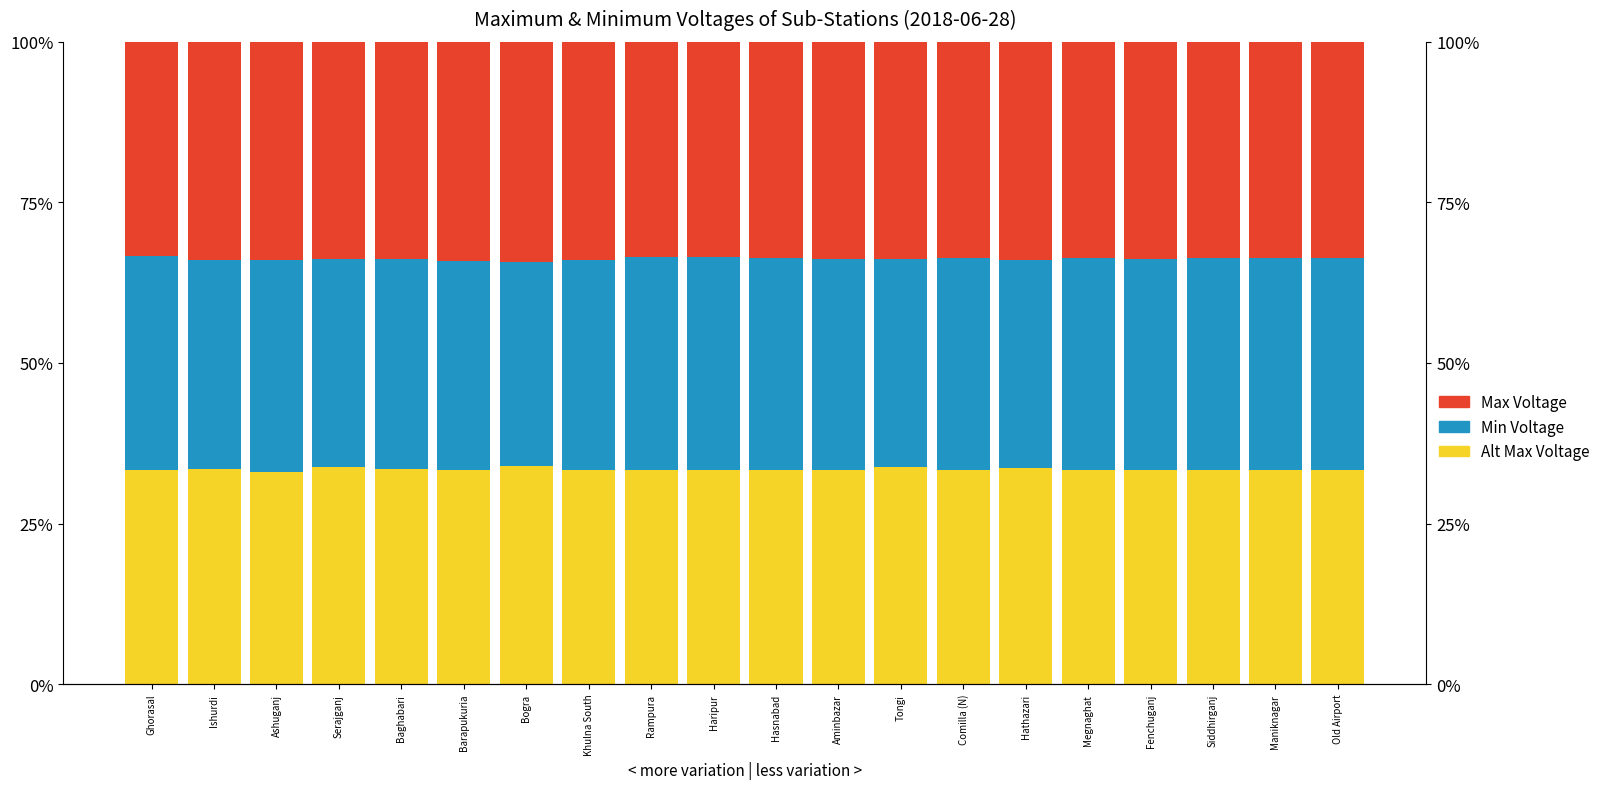

What position from the left is Aminbazar?

12